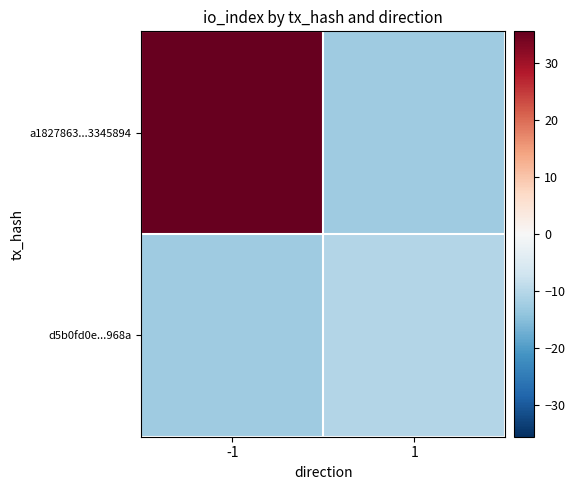

List the series in order of their peak value, highest first.

a1827863...3345894, d5b0fd0e...968a